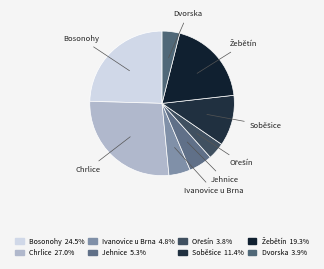

Which has a higher value, Chrlice or Bosonohy?

Chrlice